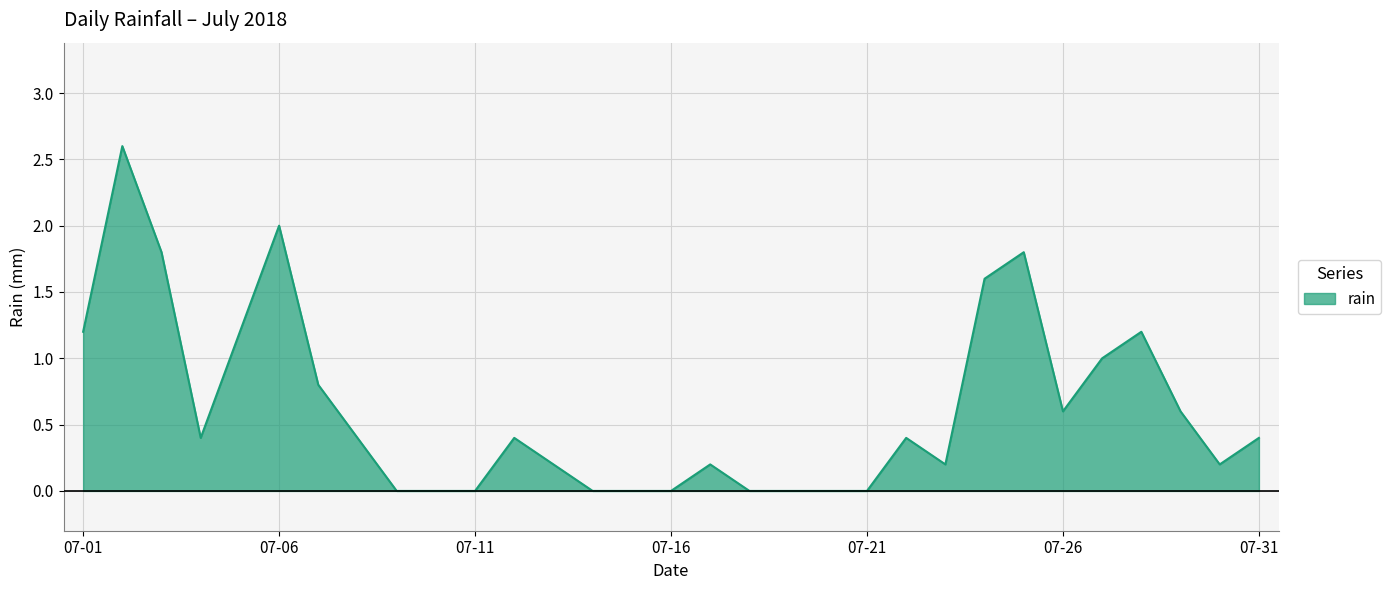

The value at 07-01 is 1.7. True or false?

False